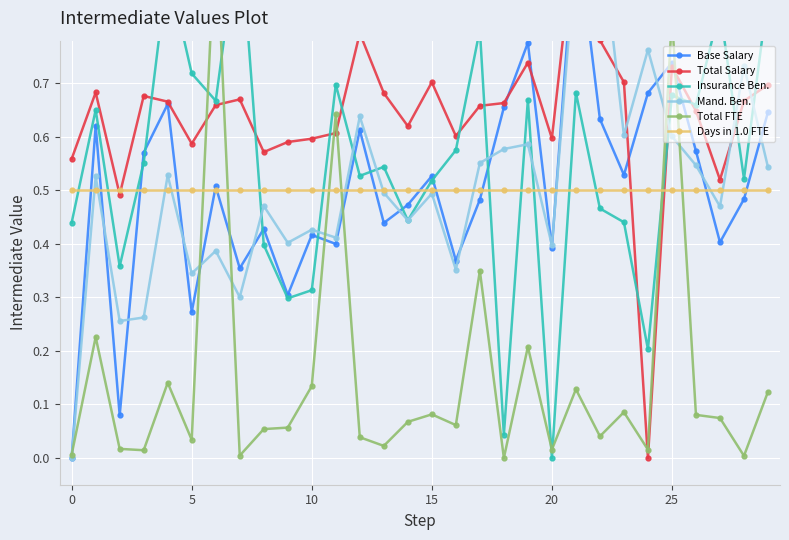

At 23, list the series in order from smallest to largest.

Total FTE, Insurance Ben., Days in 1.0 FTE, Base Salary, Mand. Ben., Total Salary